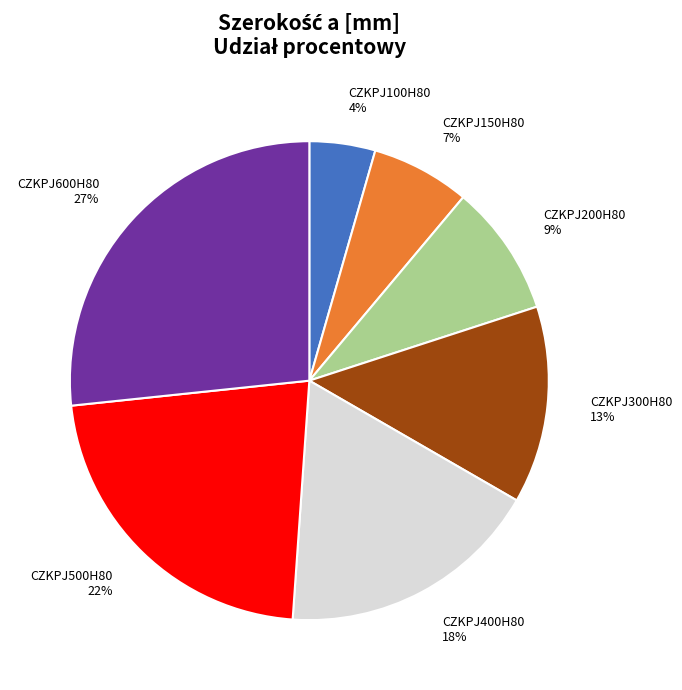

Does CZKPJ150H80 represent more than half of the total?

No